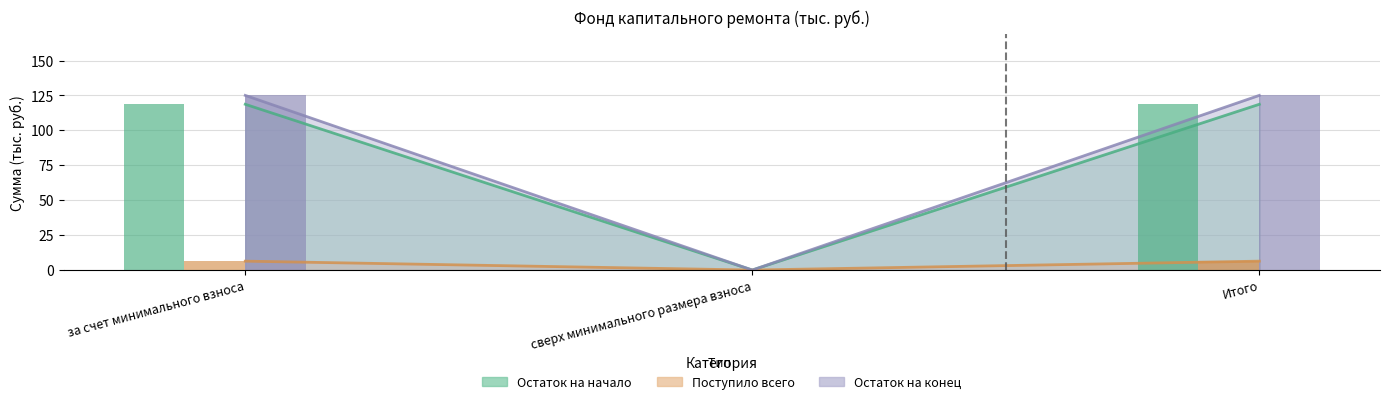

Count the number of data series in this chart.

3